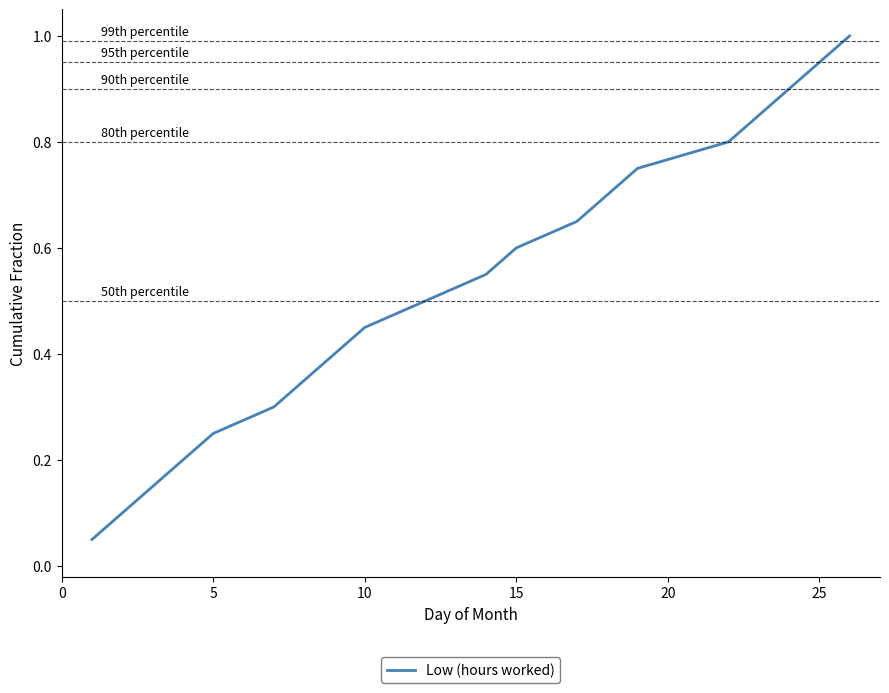

What is the maximum value shown in the chart?

1.0